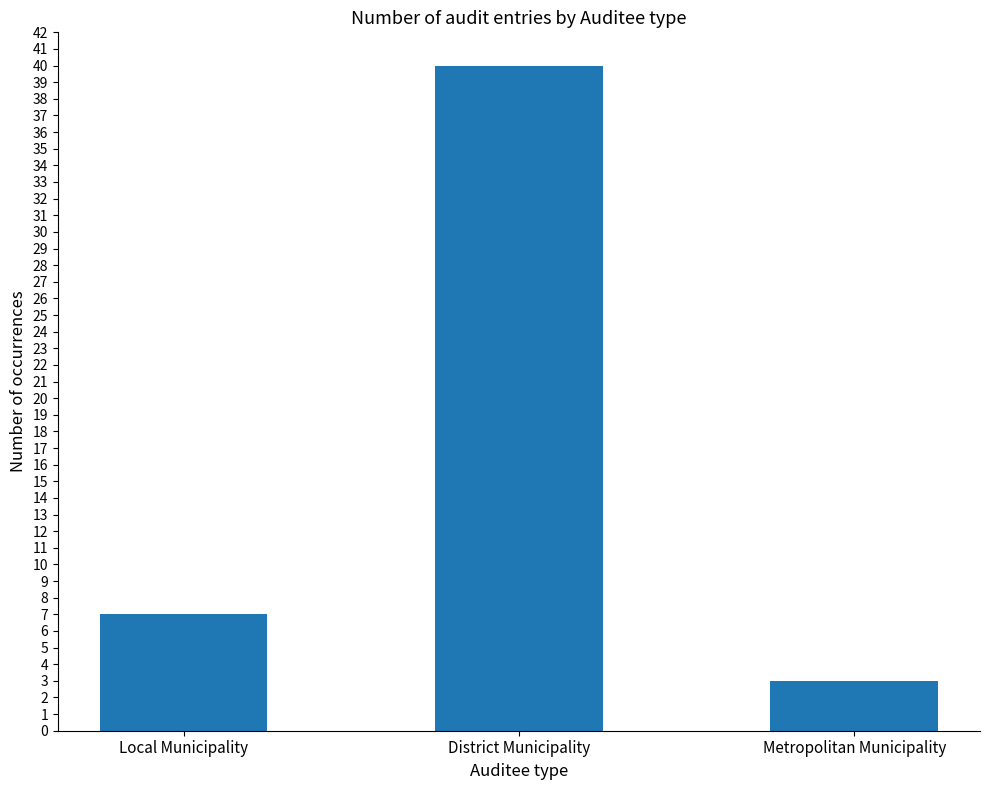

Rank the categories by value from highest to lowest.

District Municipality, Local Municipality, Metropolitan Municipality